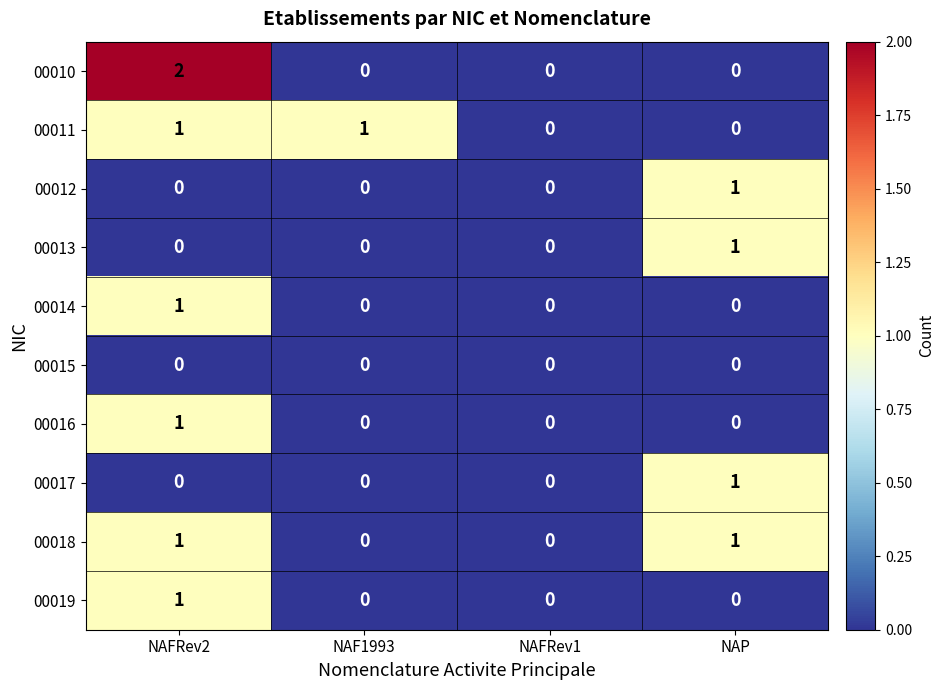

Which label corresponds to the largest value in the chart?

NAFRev2